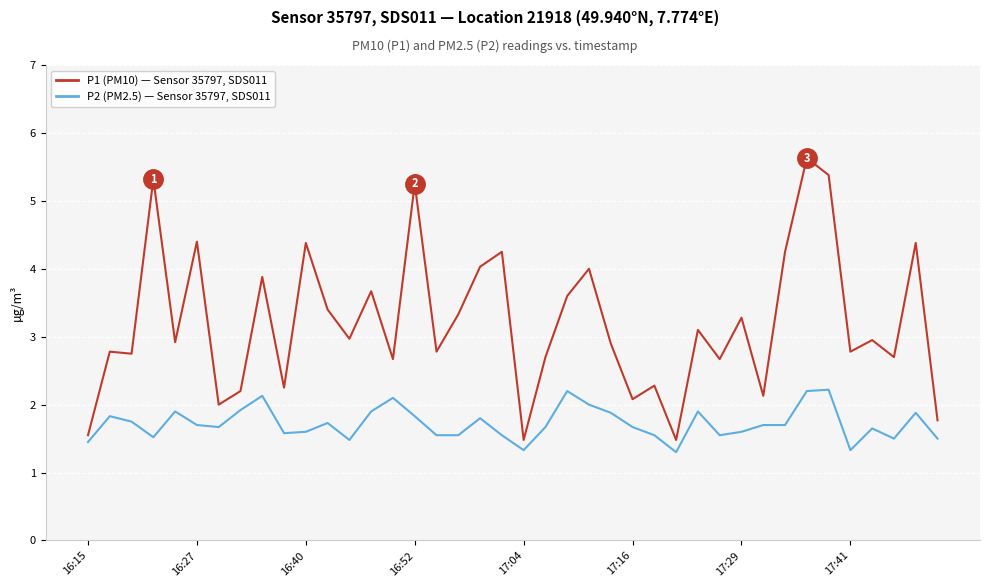

What is the greatest value displayed?

5.6